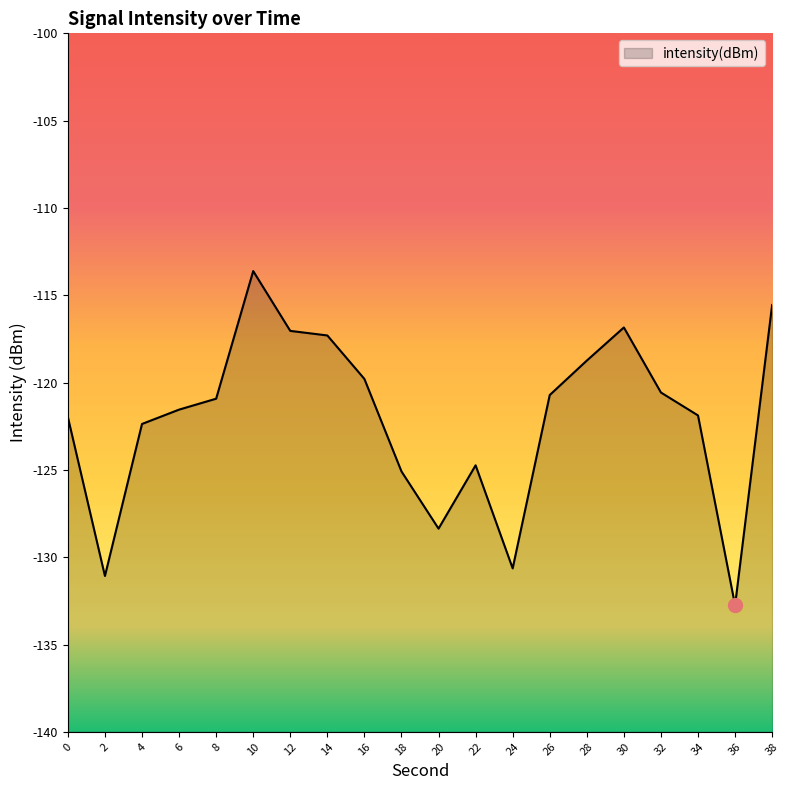

How many points are higher than both their immediate neighbors (excluding endpoints)?

3